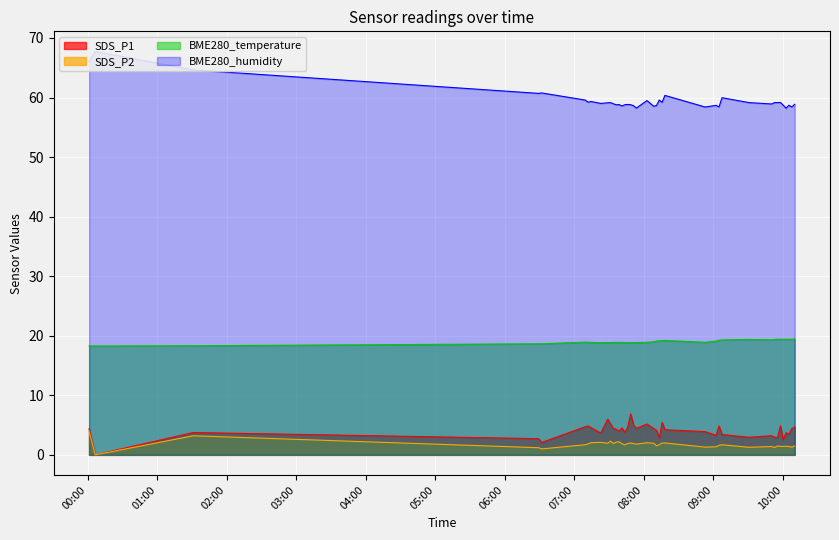

What position from the right is 2021/05/16 10:00:18?

5